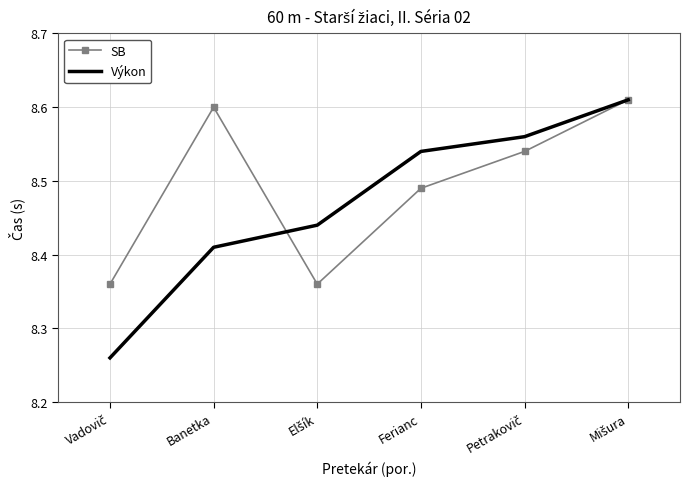

Which series has the largest total across all categories?

SB